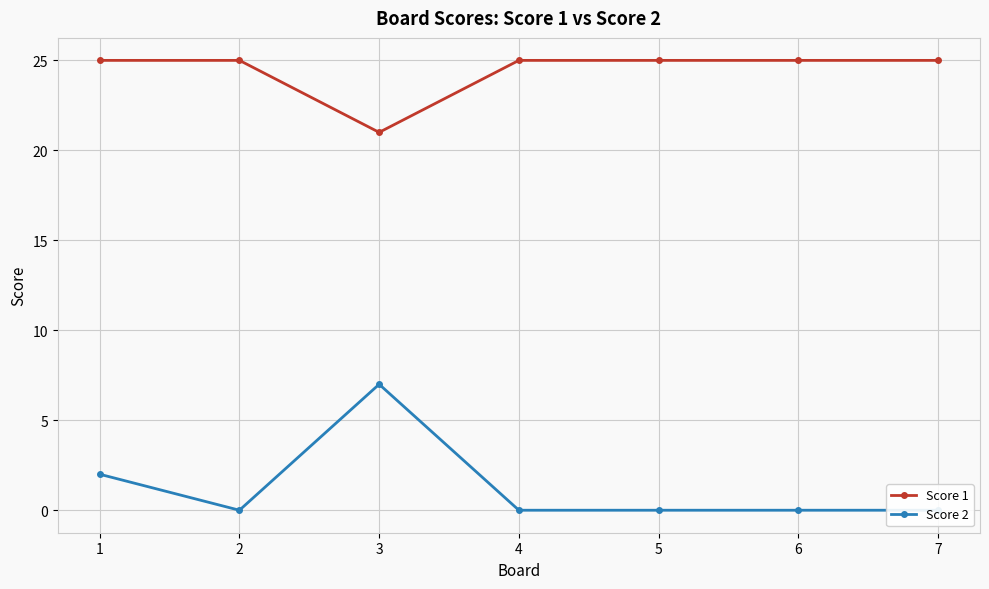

Rank the series by their average value, from lowest to highest.

Score 2, Score 1